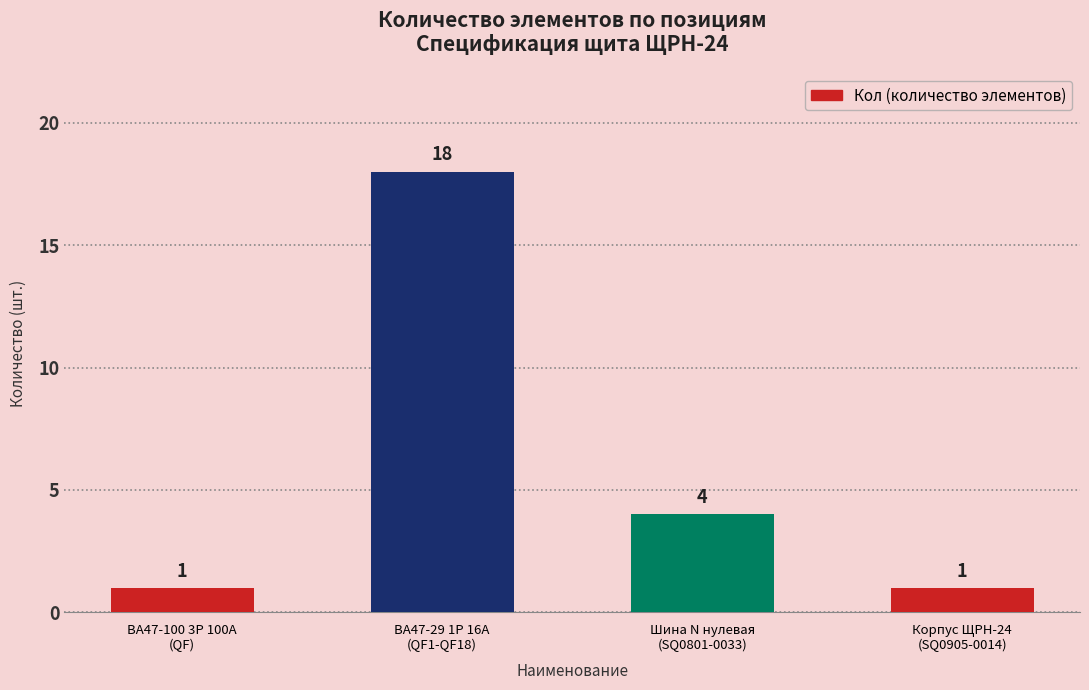

What is the greatest value displayed?

18